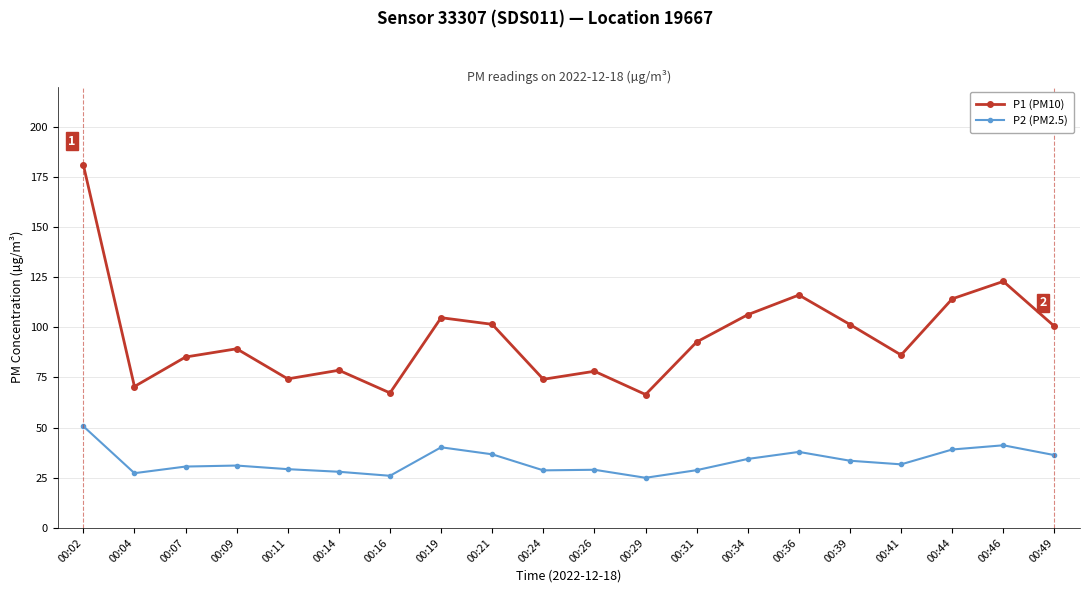

What is the total value across all series at 00:07?

115.8